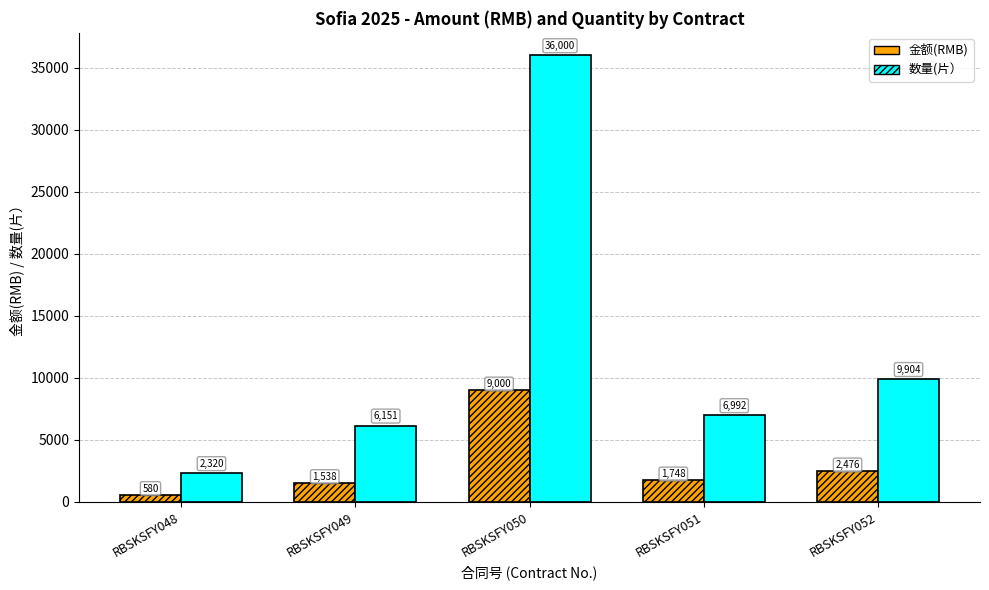

How many data points does each series have?

5